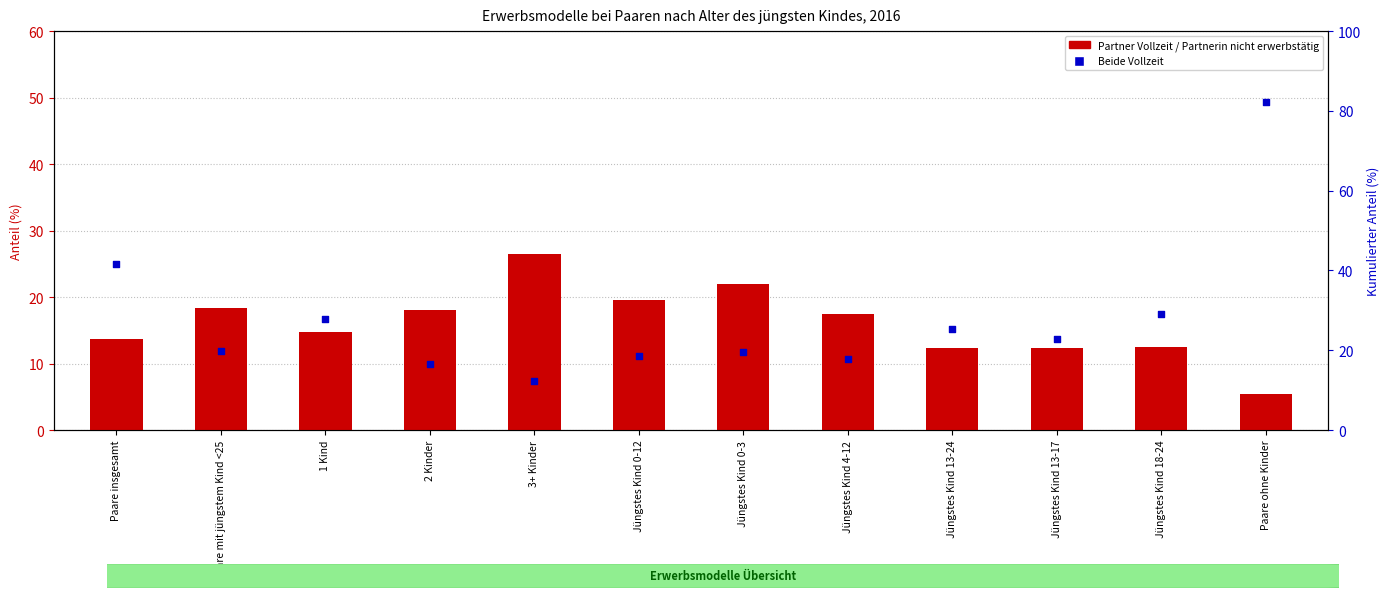

Which series reaches the maximum Y coordinate?

Beide Vollzeit